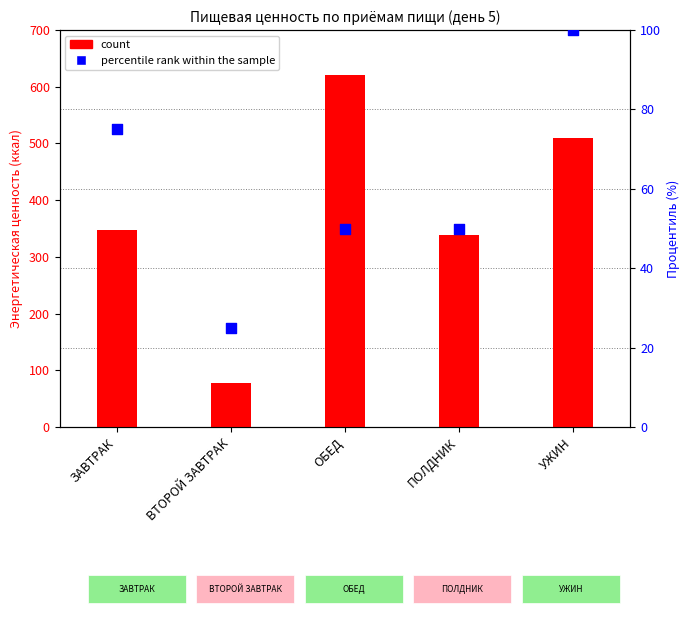

Is the value of count at ВТОРОЙ ЗАВТРАК greater than the value of percentile rank within the sample at ПОЛДНИК?

Yes